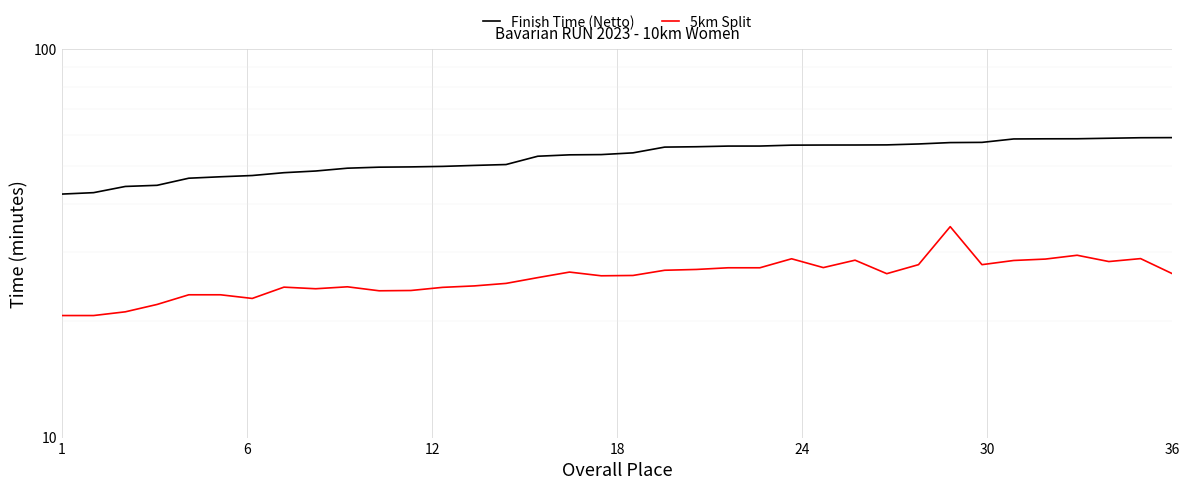

Which category has the lowest value across all series?

1